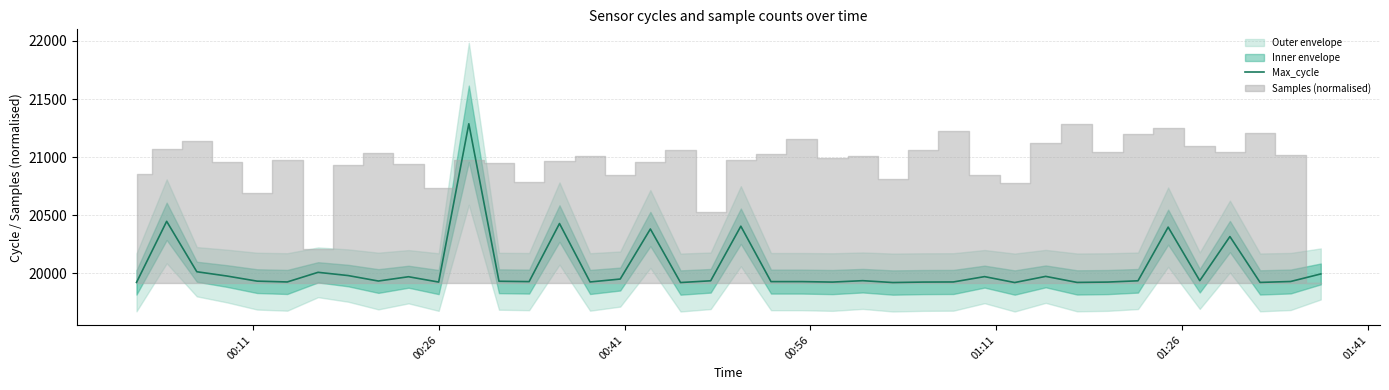

How many values are below 19935?

20